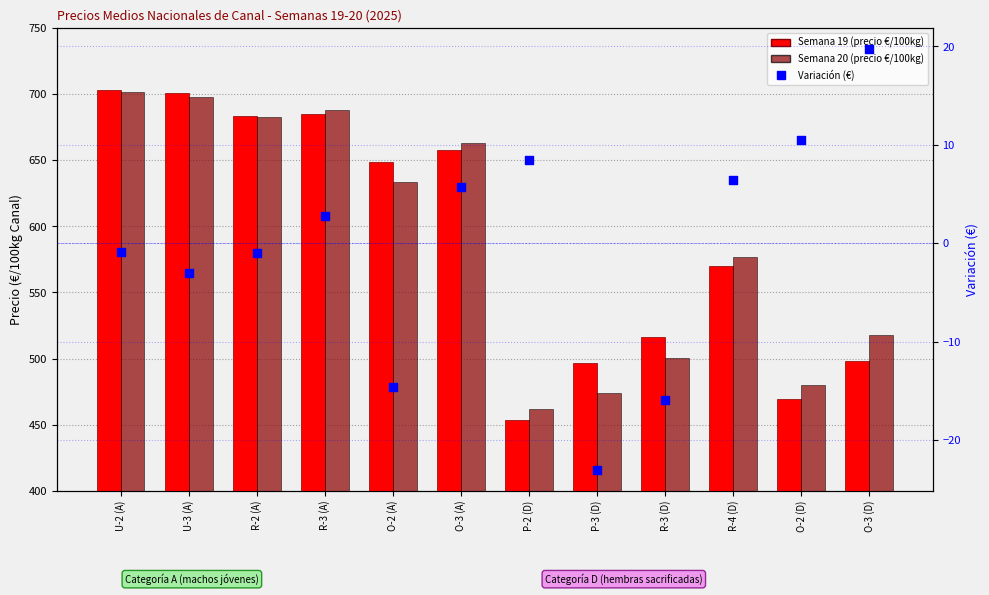

At how many categories does at least one series exceed 284?

12